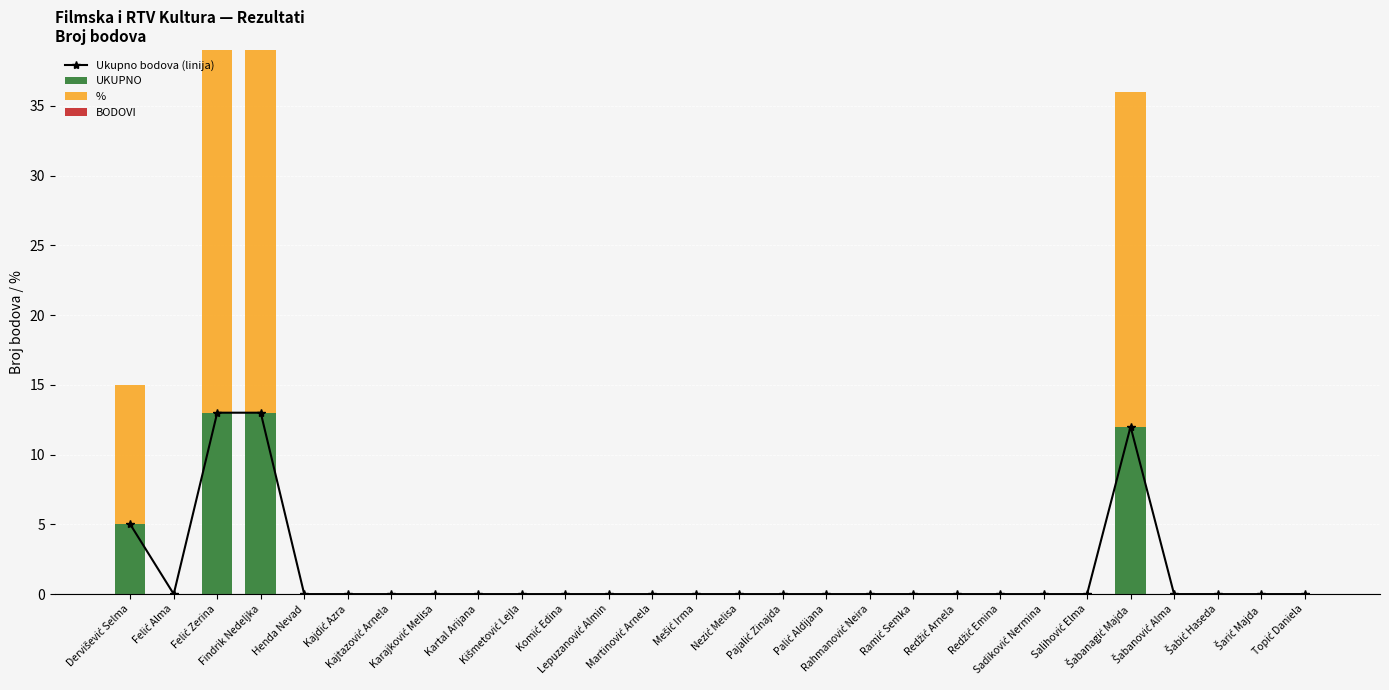

Count the number of categories in the chart.

28